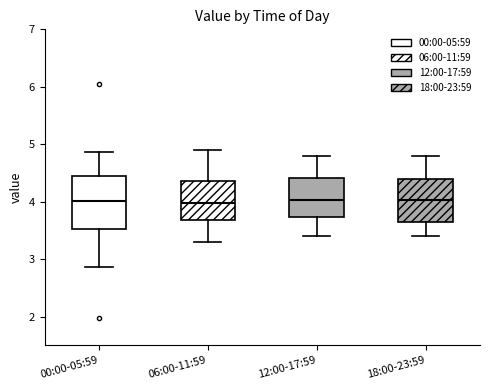

Comparing the boxes themselves (not the whiskers), which one is the tallest?

00:00-05:59